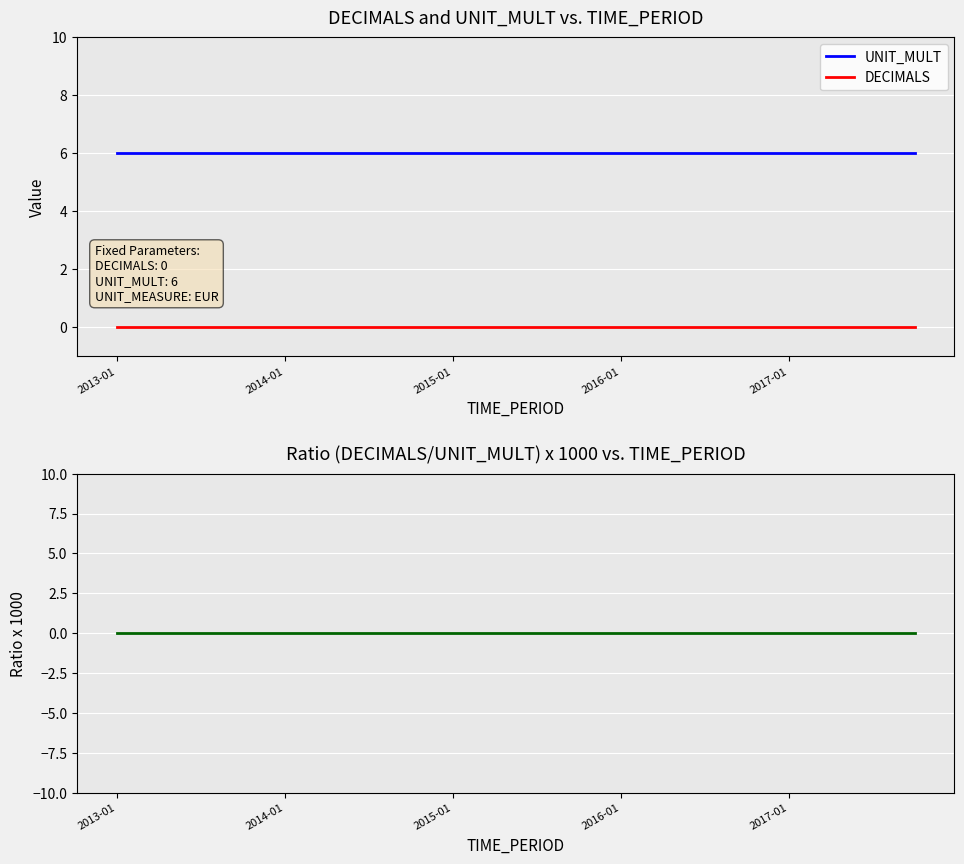

True or false: UNIT_MULT and DECIMALS intersect in this chart.

False